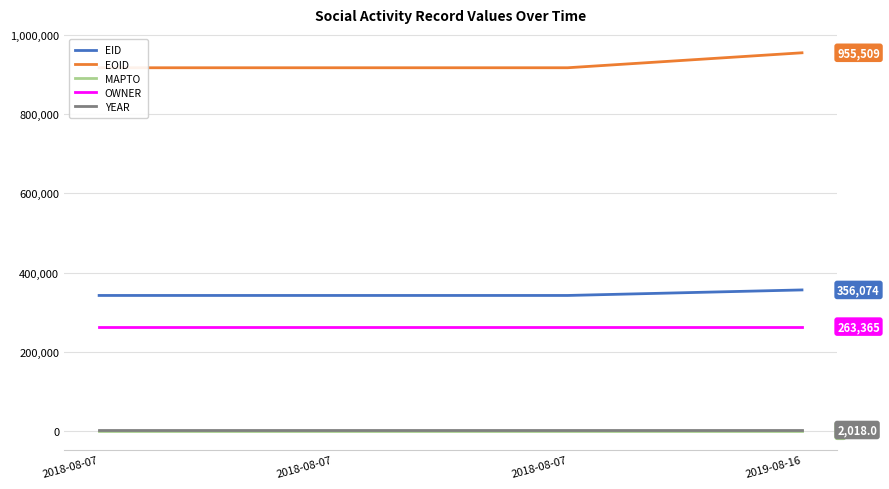

Count the number of categories in the chart.

4